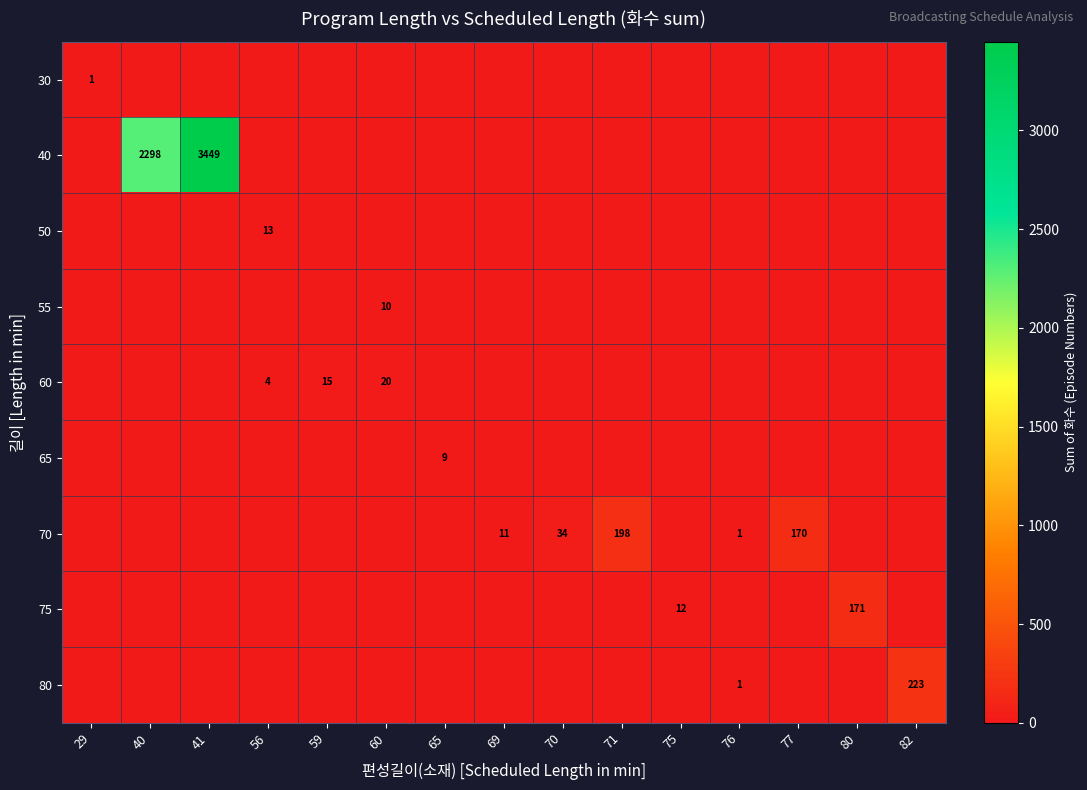

The value of row_1 at 40 is 2298. True or false?

True